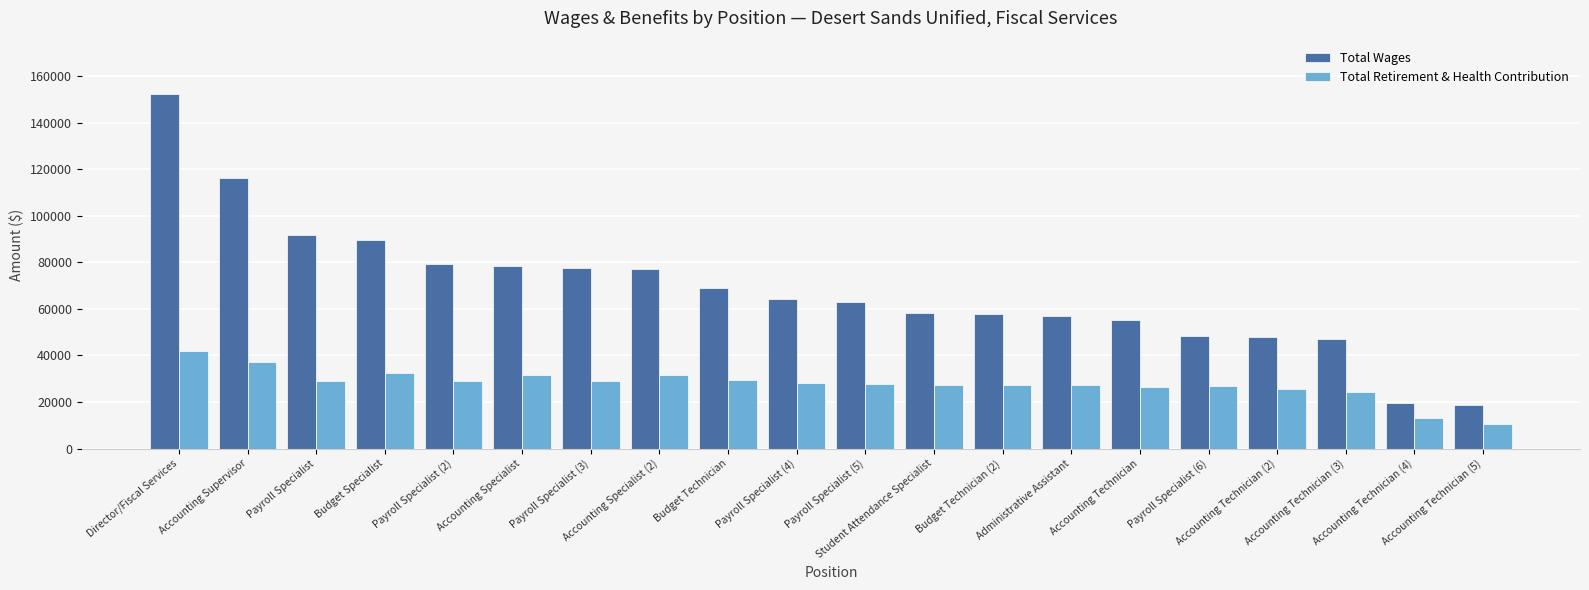

At which category does the chart reach its peak across all series?

Director/Fiscal Services